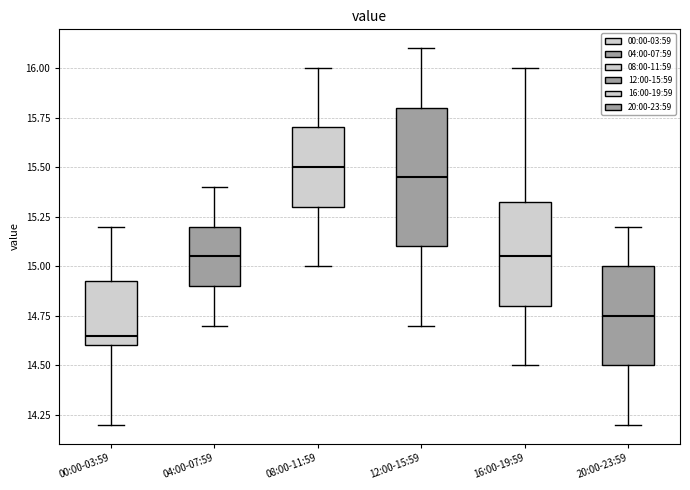

Which box's median line is the lowest?

00:00-03:59